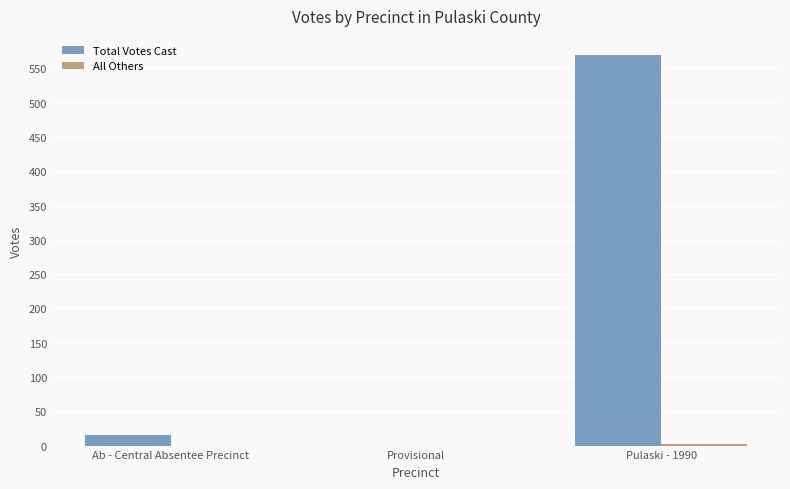

Which series changed the most between Provisional and Pulaski - 1990?

Total Votes Cast